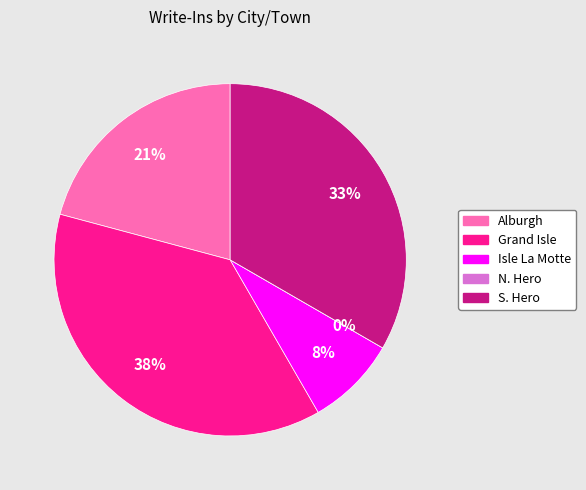

Rank the categories by value from lowest to highest.

N. Hero, Isle La Motte, Alburgh, S. Hero, Grand Isle